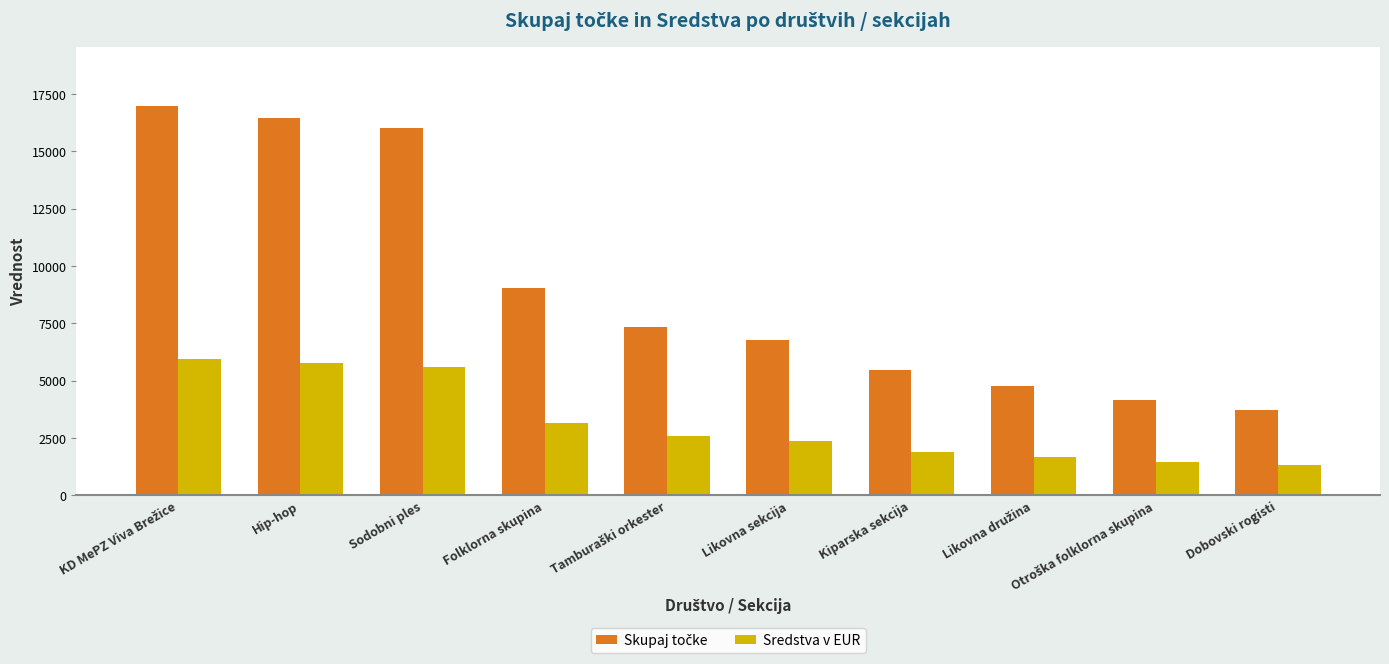

What is the maximum value shown in the chart?

16990